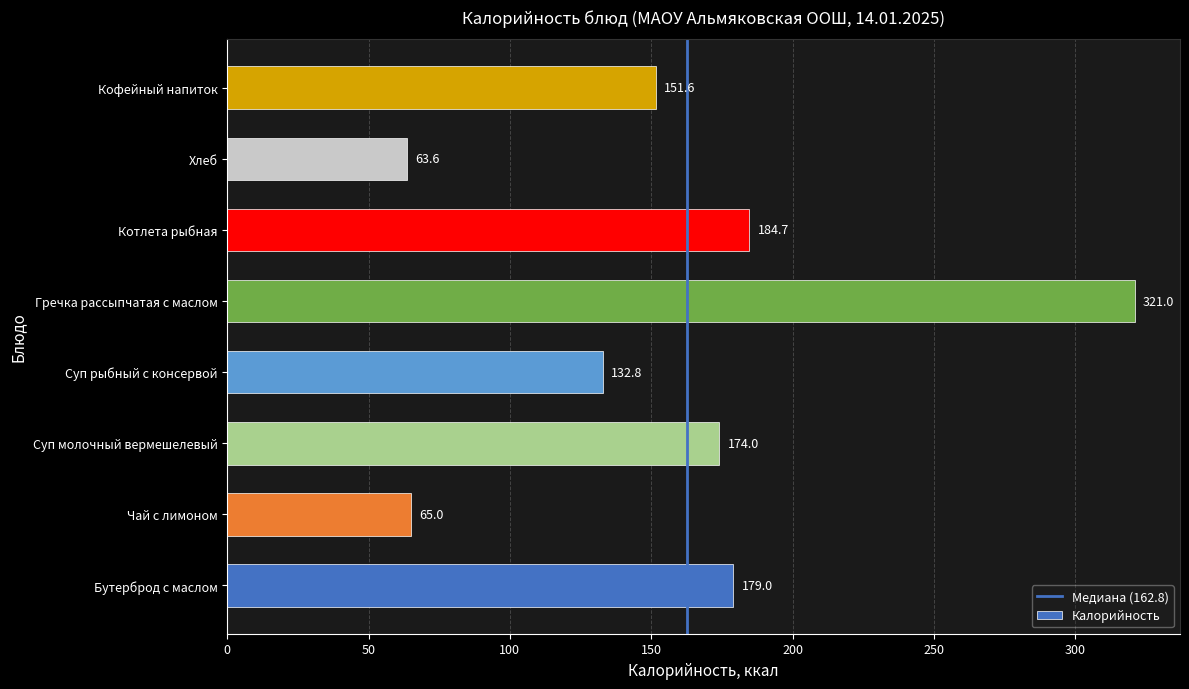

How many data points are less than 174?

4